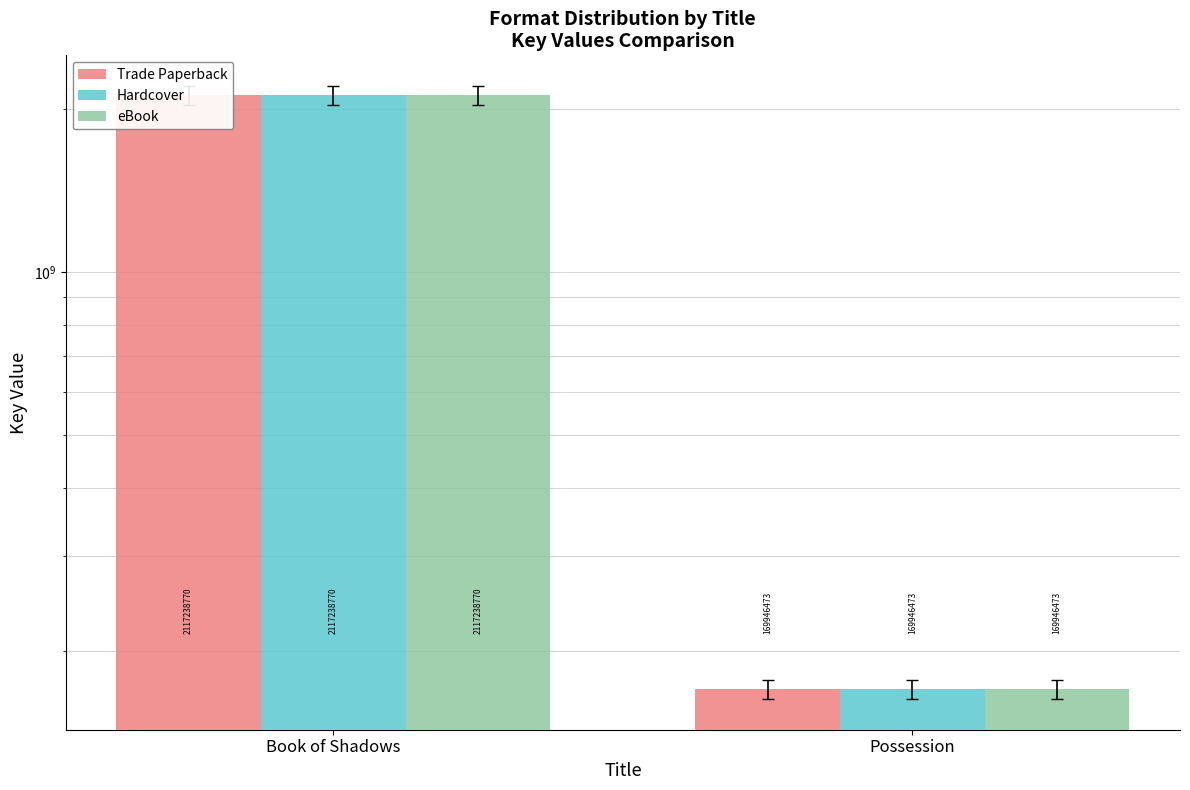

The Trade Paperback series shows 169946473 at Possession. True or false?

True